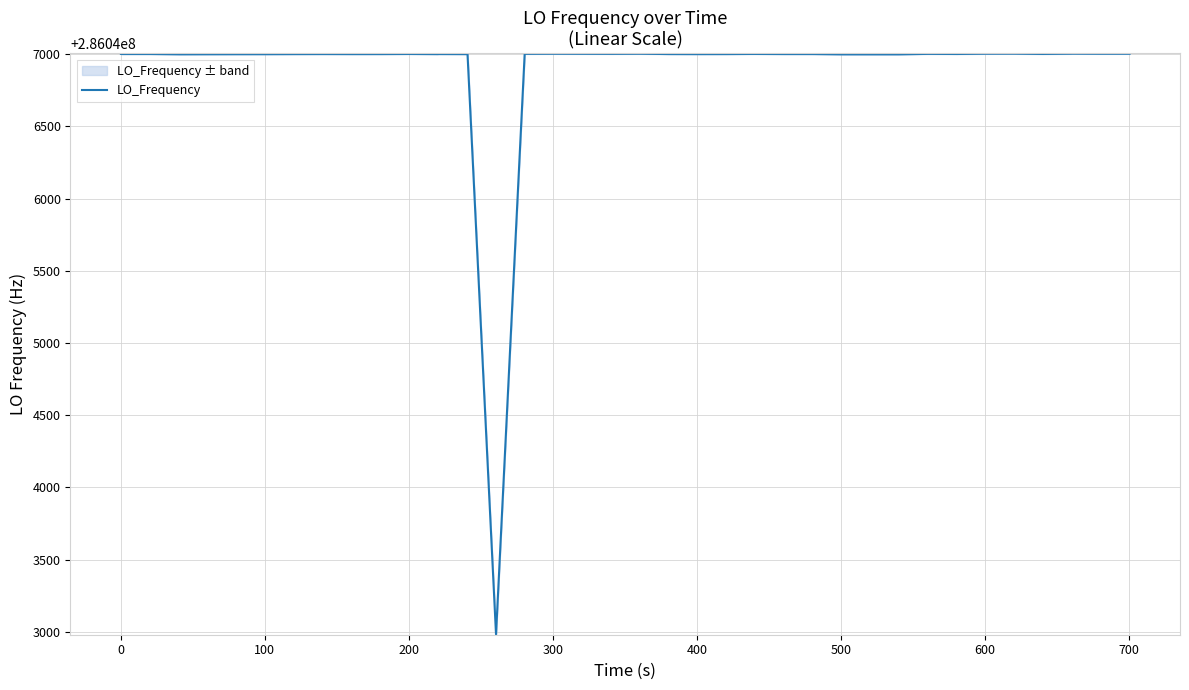

What is the maximum value shown in the chart?

286047002.7